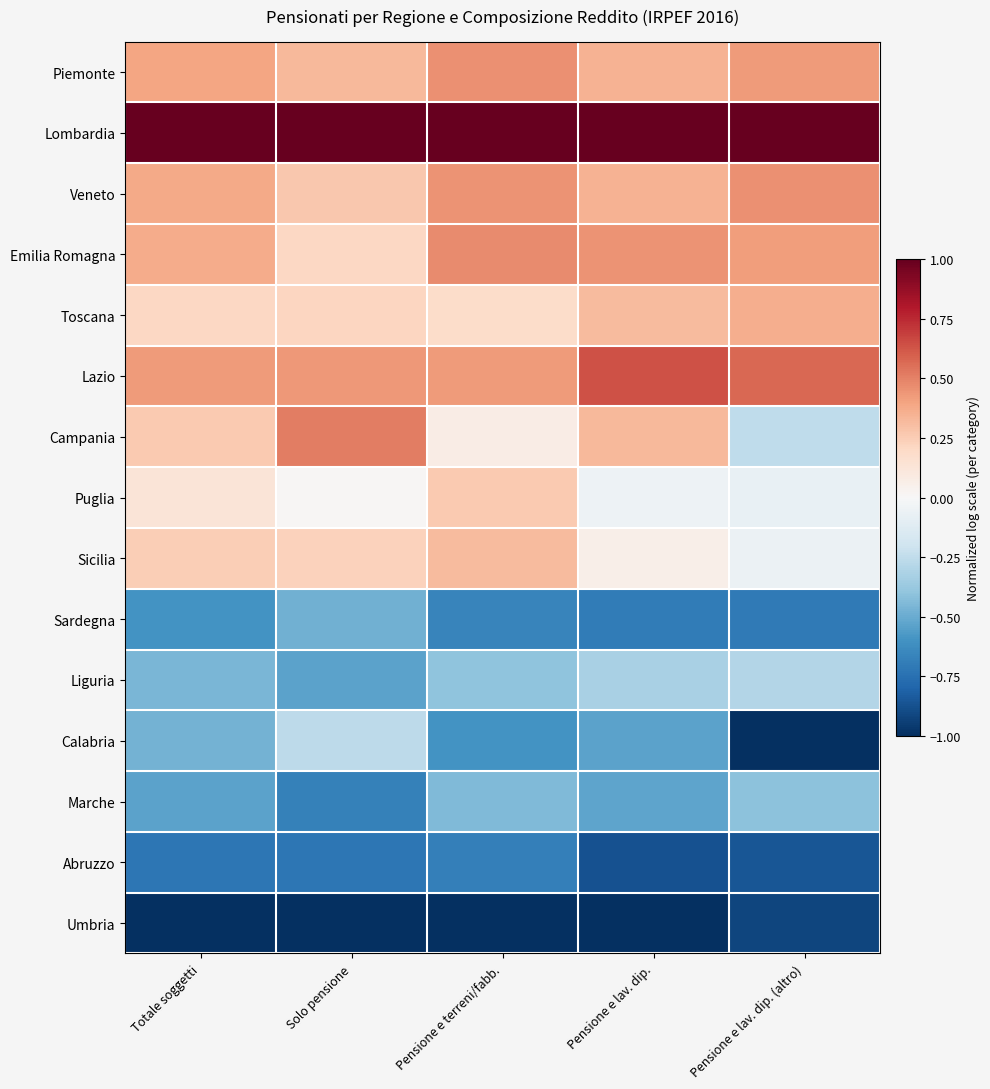

Which has a higher value, Pensione e lav. dip. (altro) or Pensione e terreni/fabb.?

Pensione e terreni/fabb.